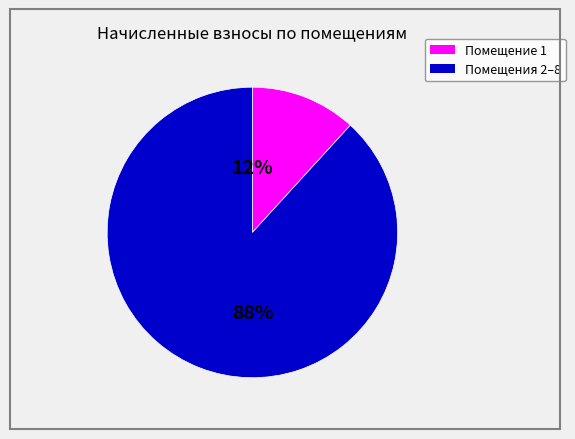

To the nearest percent, what is the difference between the largest and smallest slice percentages?

76%